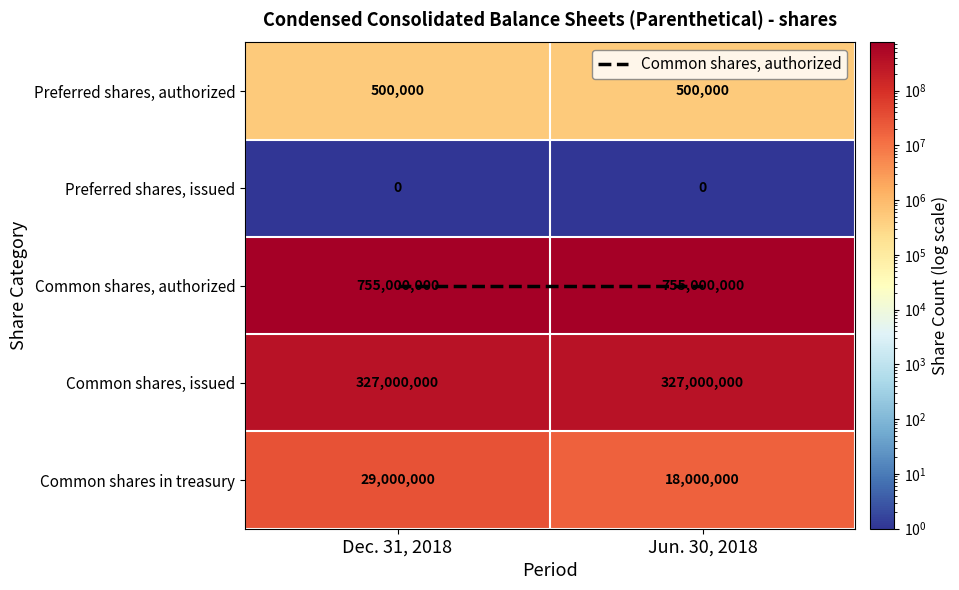

Reading left to right, what are all the values shown in this chart?

Preferred shares, authorized: Dec. 31, 2018=500000	Jun. 30, 2018=500000
Preferred shares, issued: Dec. 31, 2018=0	Jun. 30, 2018=0
Common shares, authorized: Dec. 31, 2018=755000000	Jun. 30, 2018=755000000
Common shares, issued: Dec. 31, 2018=327000000	Jun. 30, 2018=327000000
Common shares in treasury: Dec. 31, 2018=29000000	Jun. 30, 2018=18000000